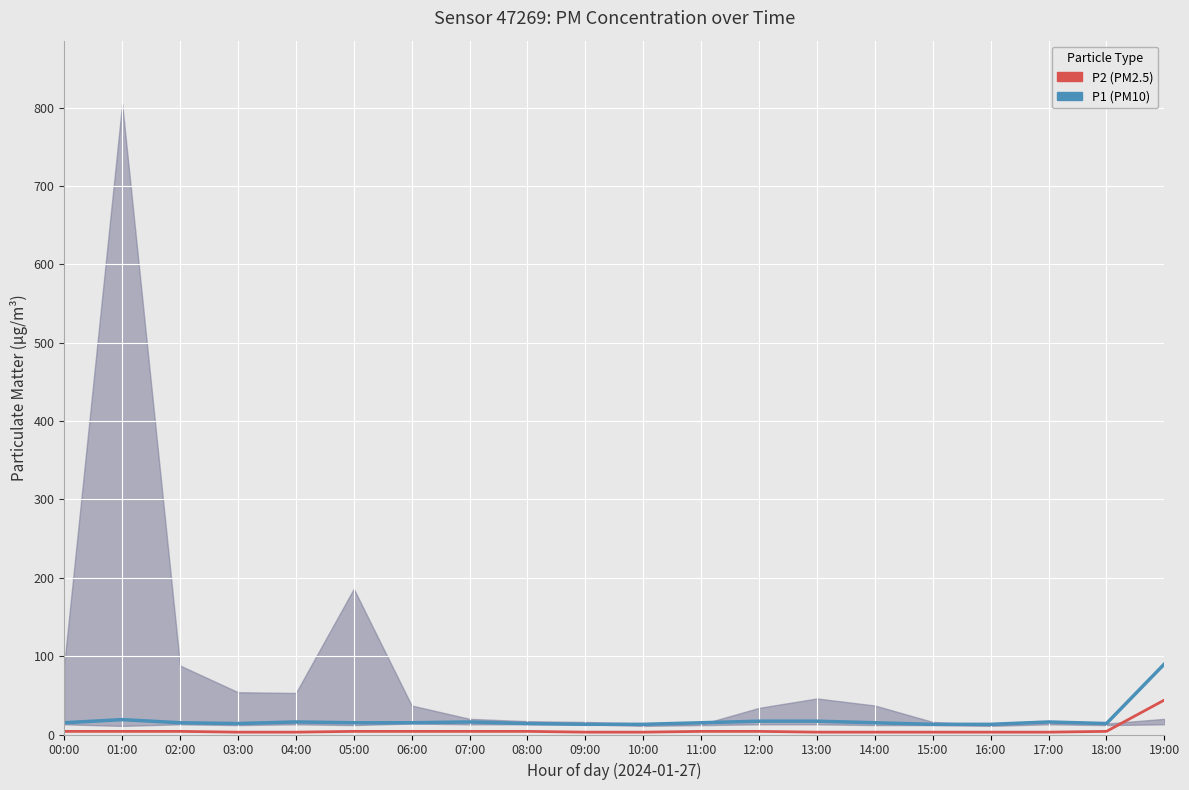

At 04:00, list the series in order from smallest to largest.

P2 (PM2.5), P1 (PM10)